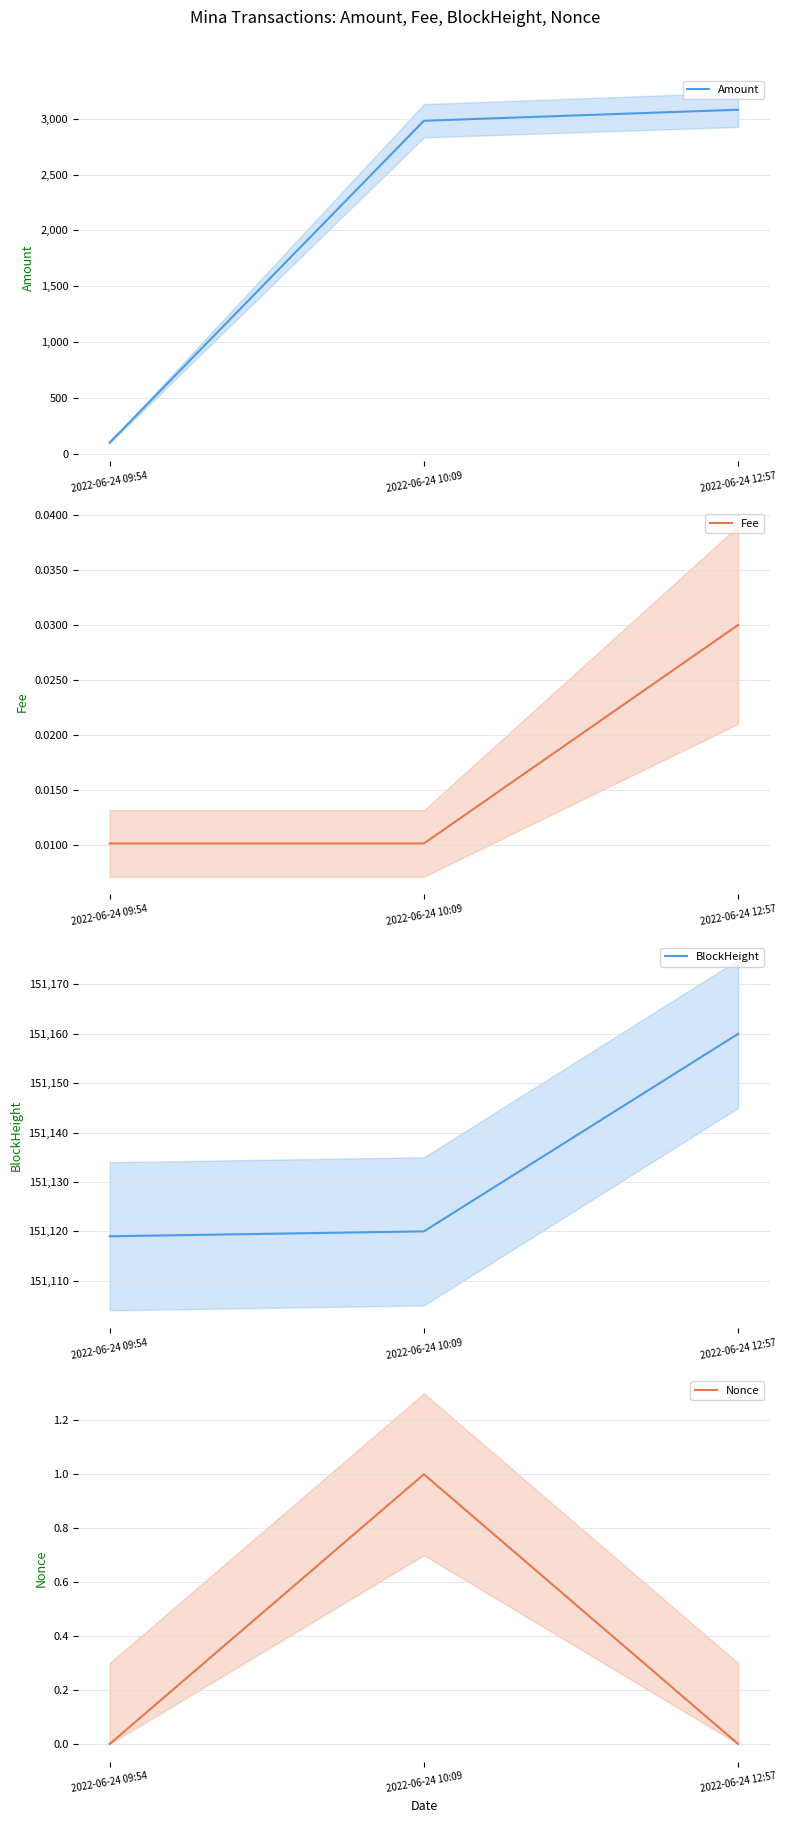

Where is Fee nearest to the value 0?

2022-06-24 09:54